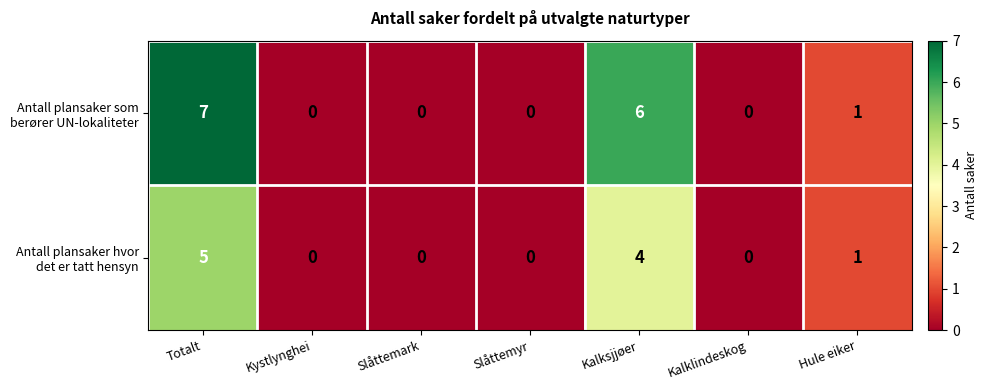

At which category is the sum across all series the highest?

Totalt